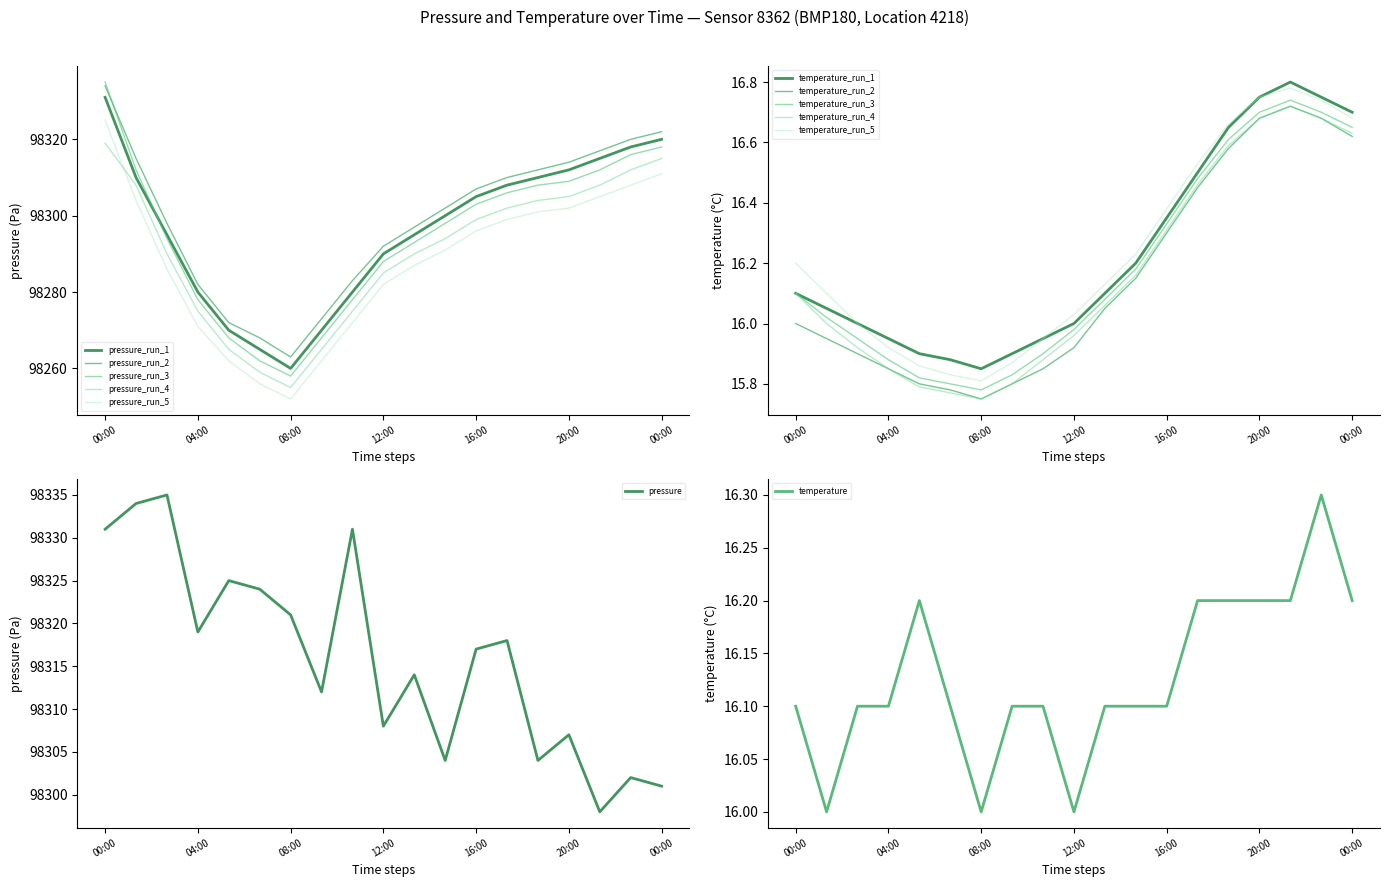

What is the difference between the pressure values at 6 and 16?

23.0